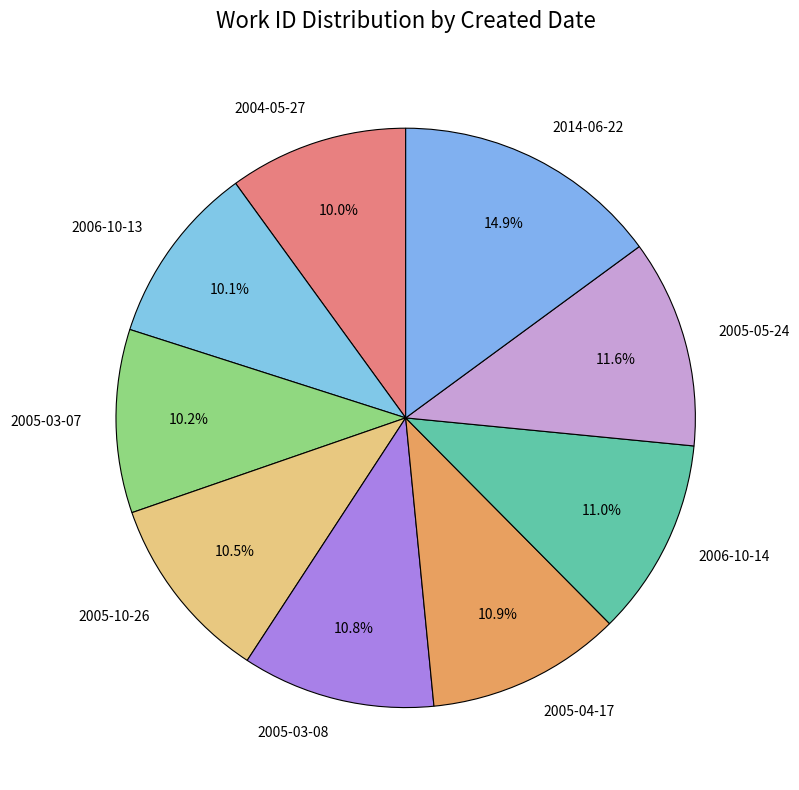

True or false: 2005-05-24 accounts for 12% of the total.

True